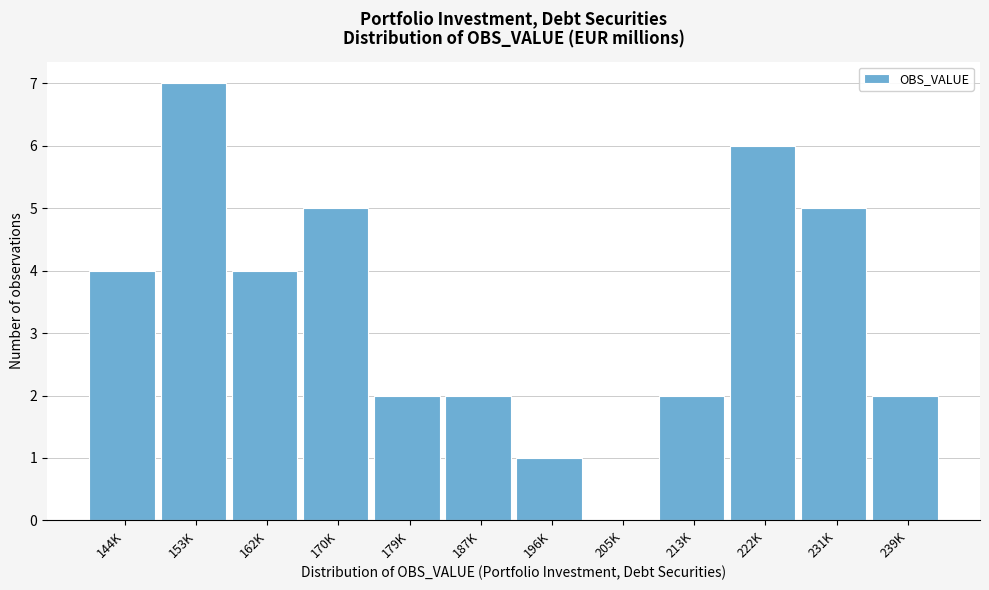

Reading right to left, what are all the values shown in this chart?

239K=2	231K=5	222K=6	213K=2	205K=0	196K=1	187K=2	179K=2	170K=5	162K=4	153K=7	144K=4